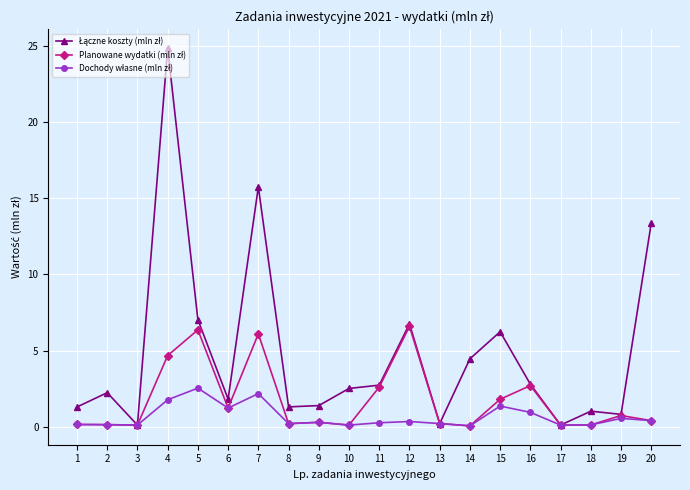

Is this an area chart (filled region under the line)?

No